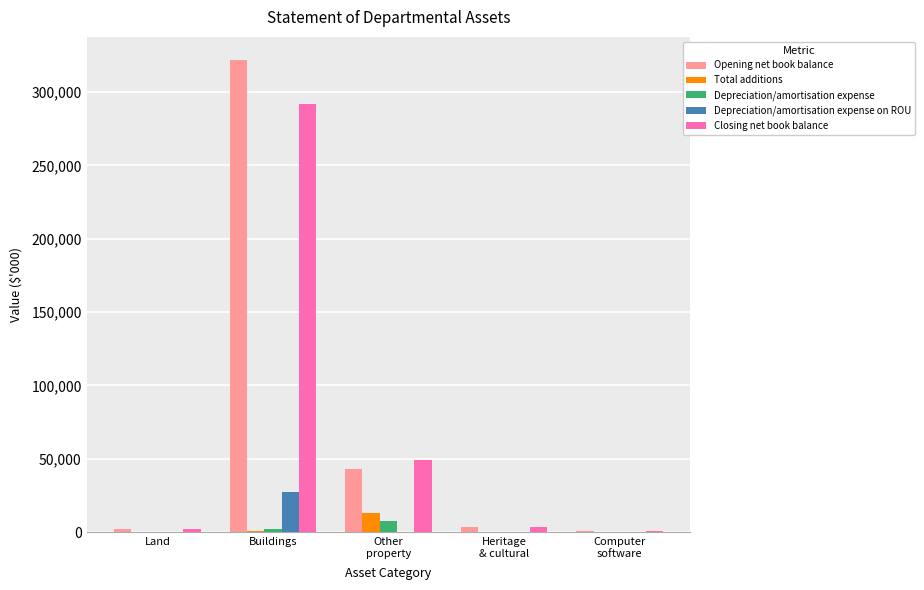

True or false: Depreciation/amortisation expense on ROU has a value of 39 at Other
property.

True